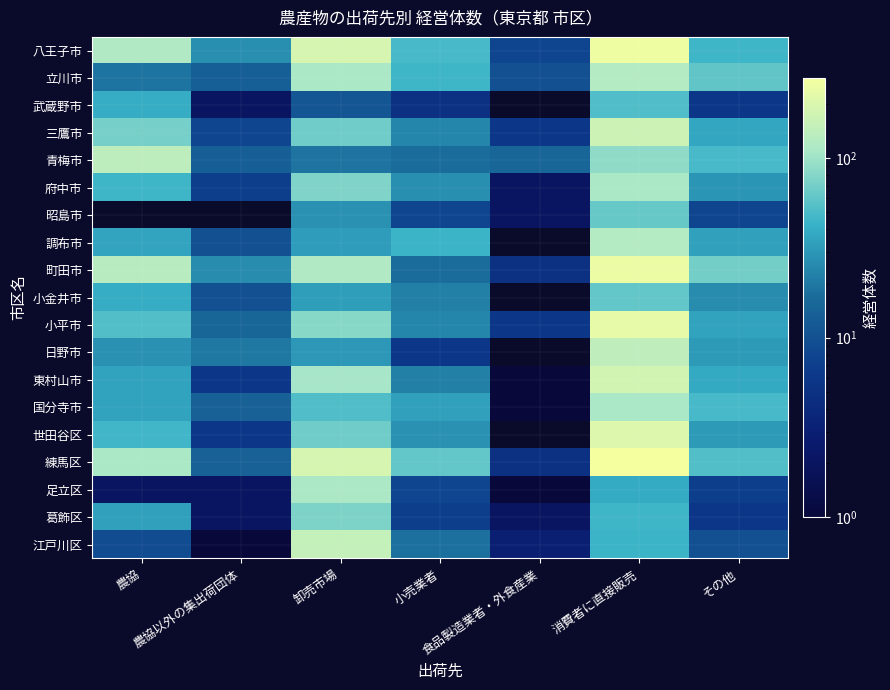

At which label is 武蔵野市 closest to 27?

農協